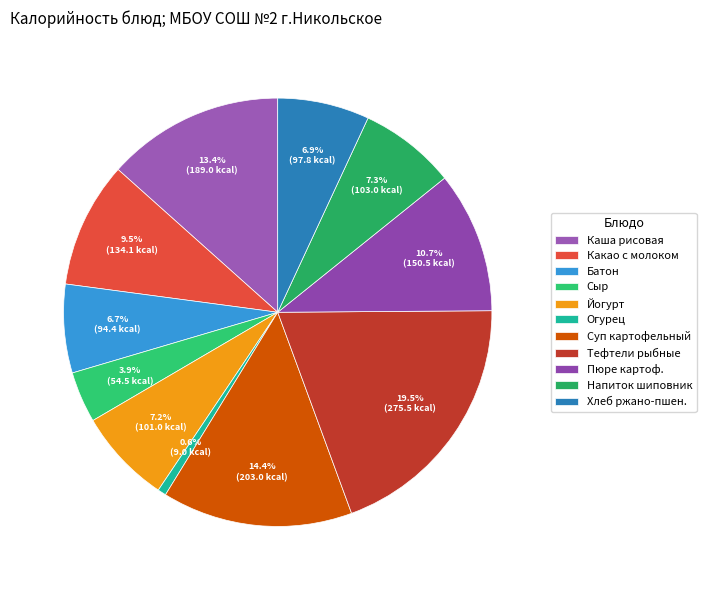

How many slices are in this pie chart?

11